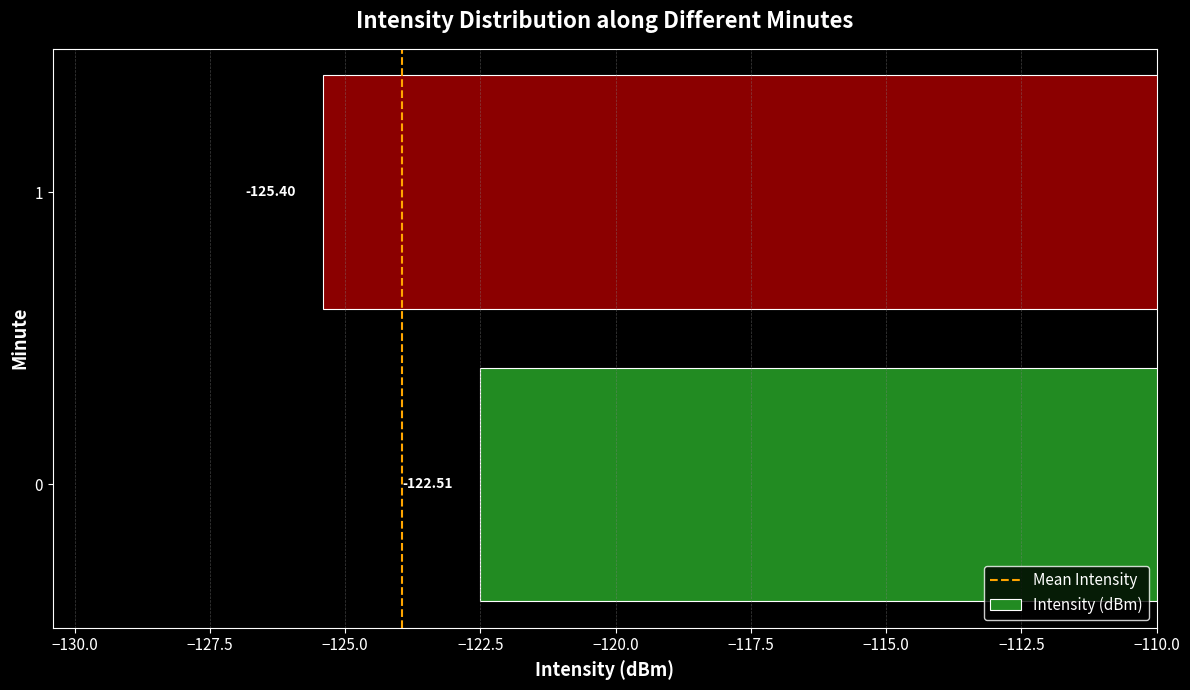

What is the difference between the maximum and minimum values?

2.9